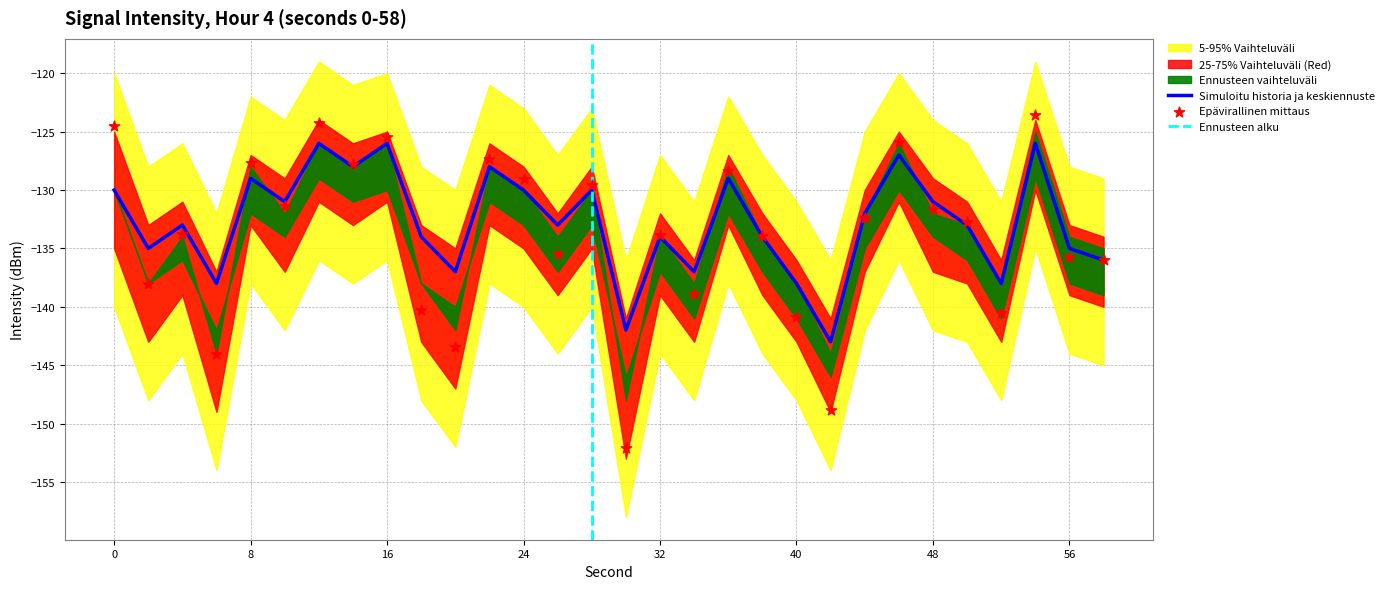

At which category is the sum across all series the highest?

54